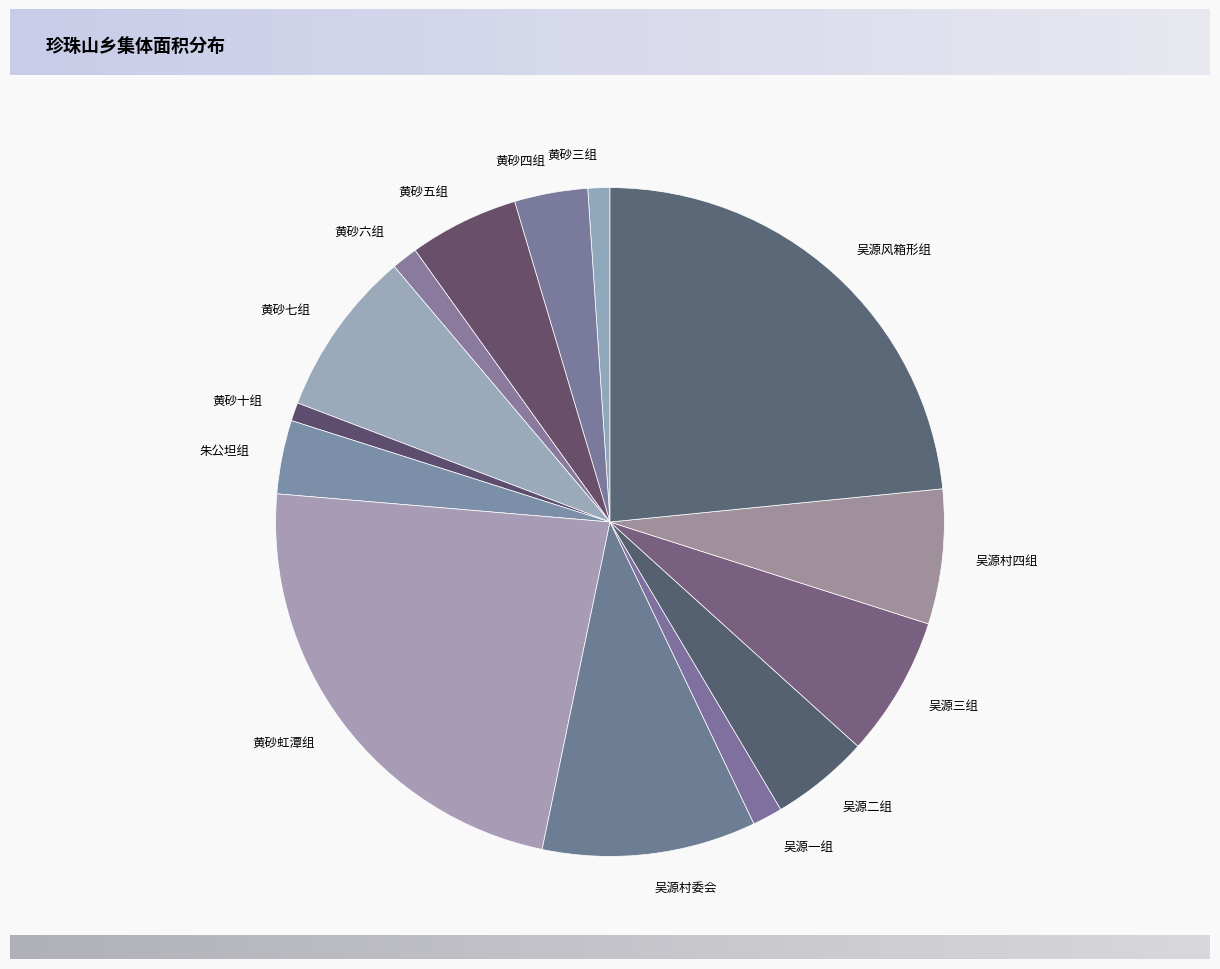

Is 朱公坦组 the majority of the pie?

No